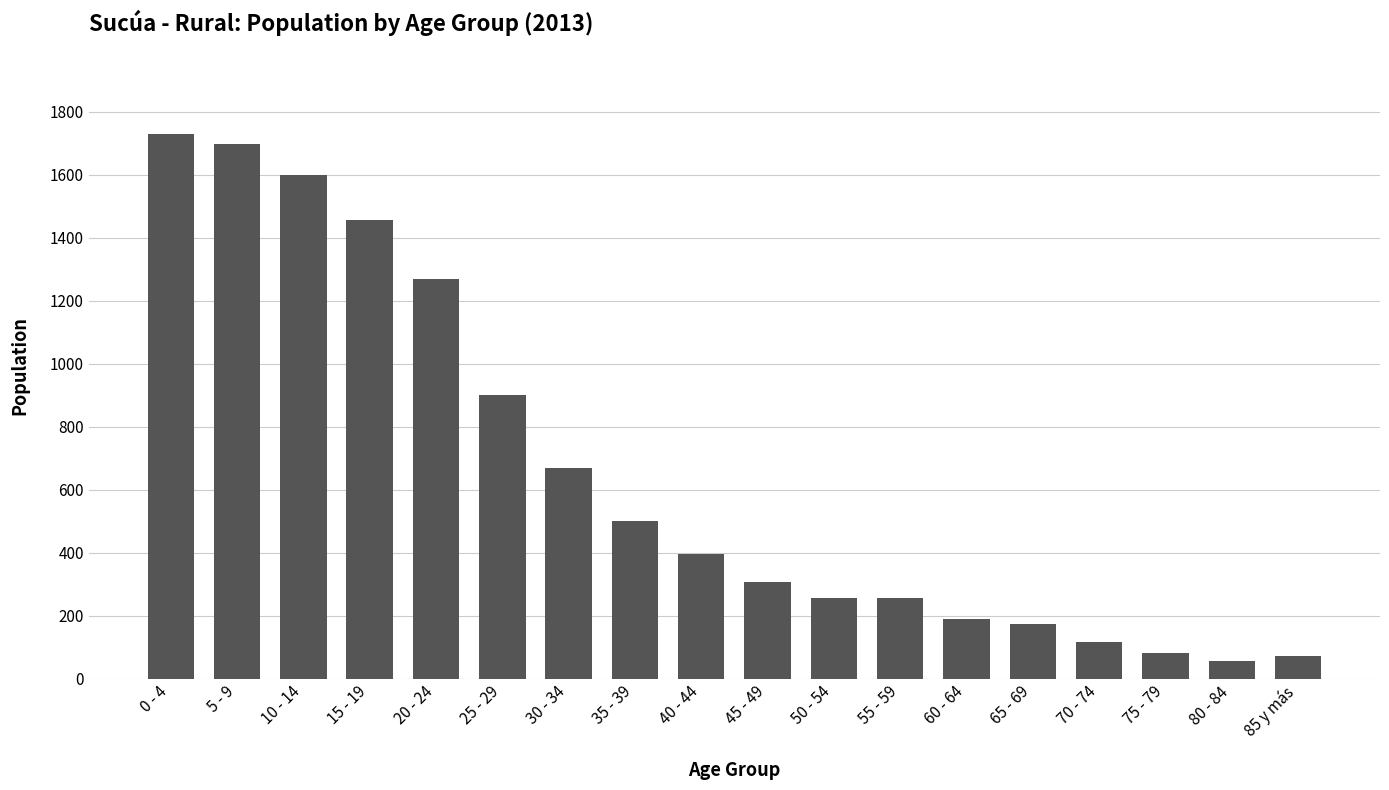

What is the greatest value displayed?

1730